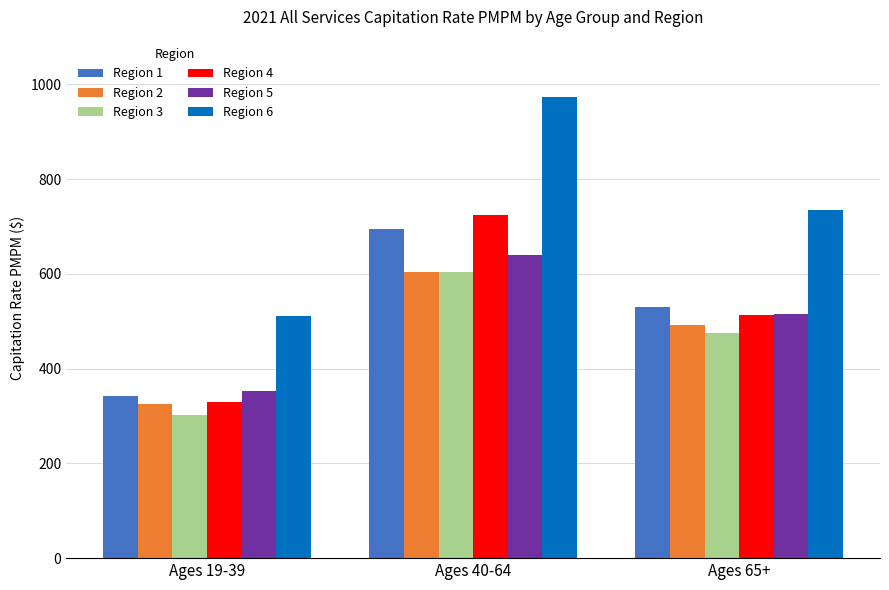

What position from the right is Ages 40-64?

2